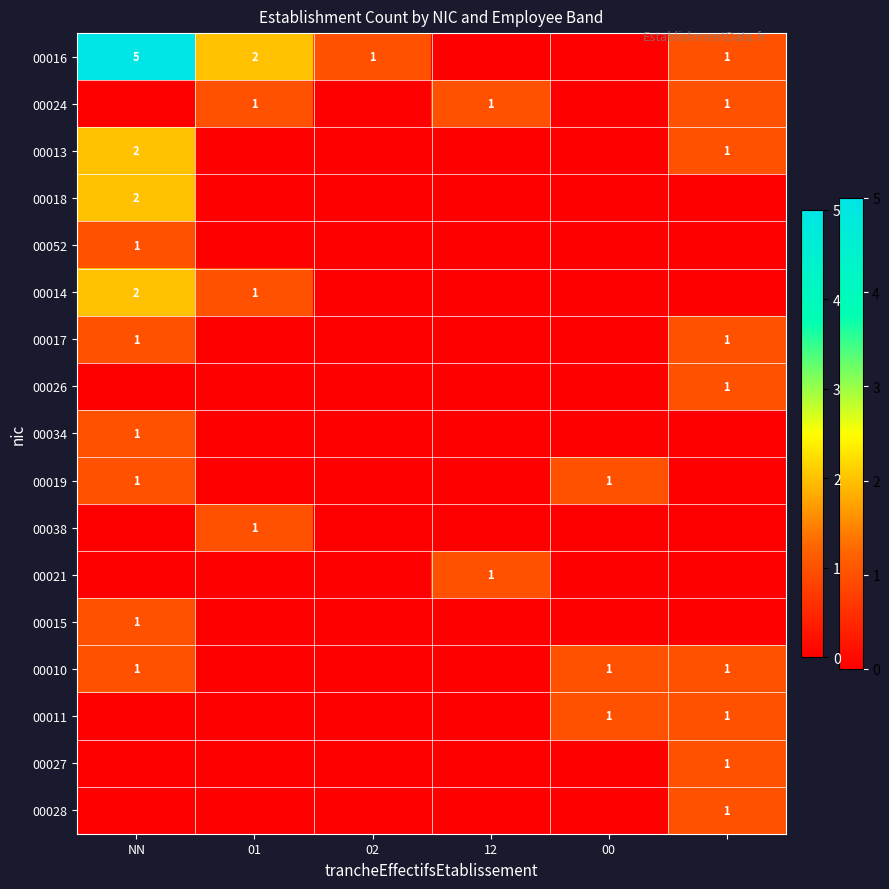

True or false: 00010 has a value of 0 at 00.

False